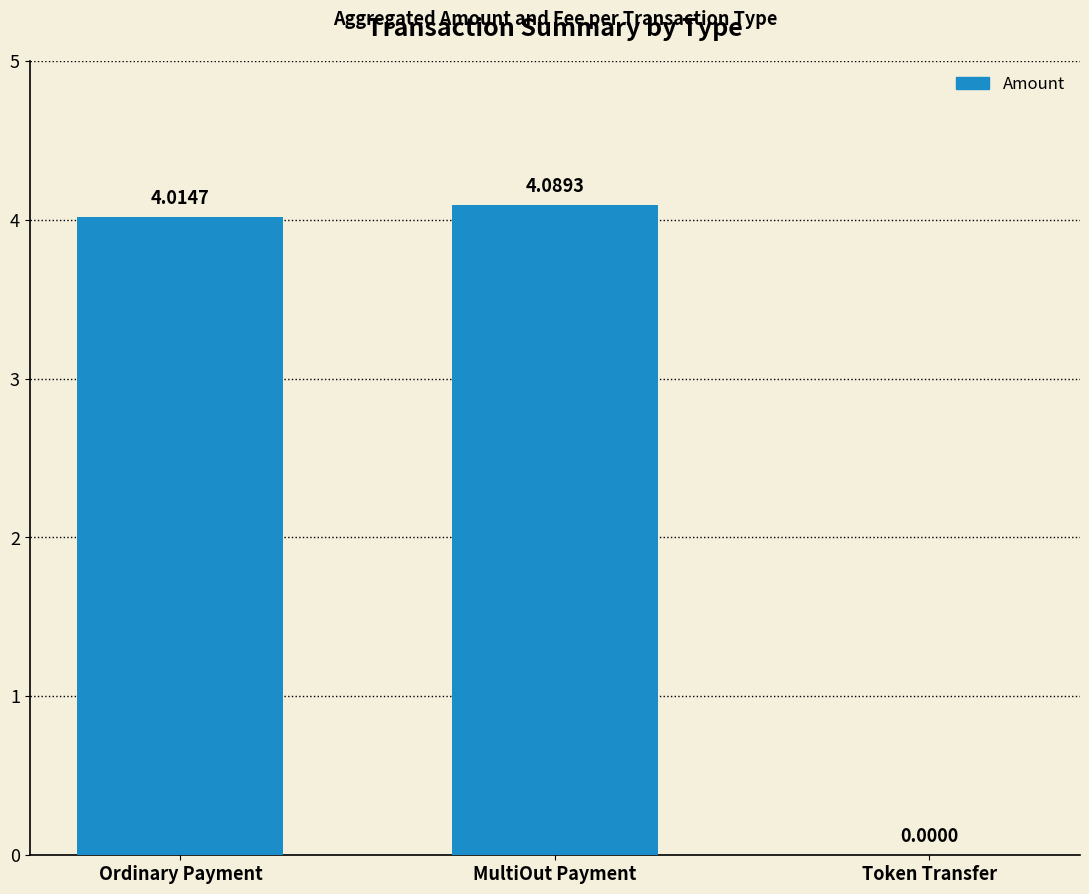

What is the ratio of the value at MultiOut Payment to the value at Ordinary Payment?

1.0